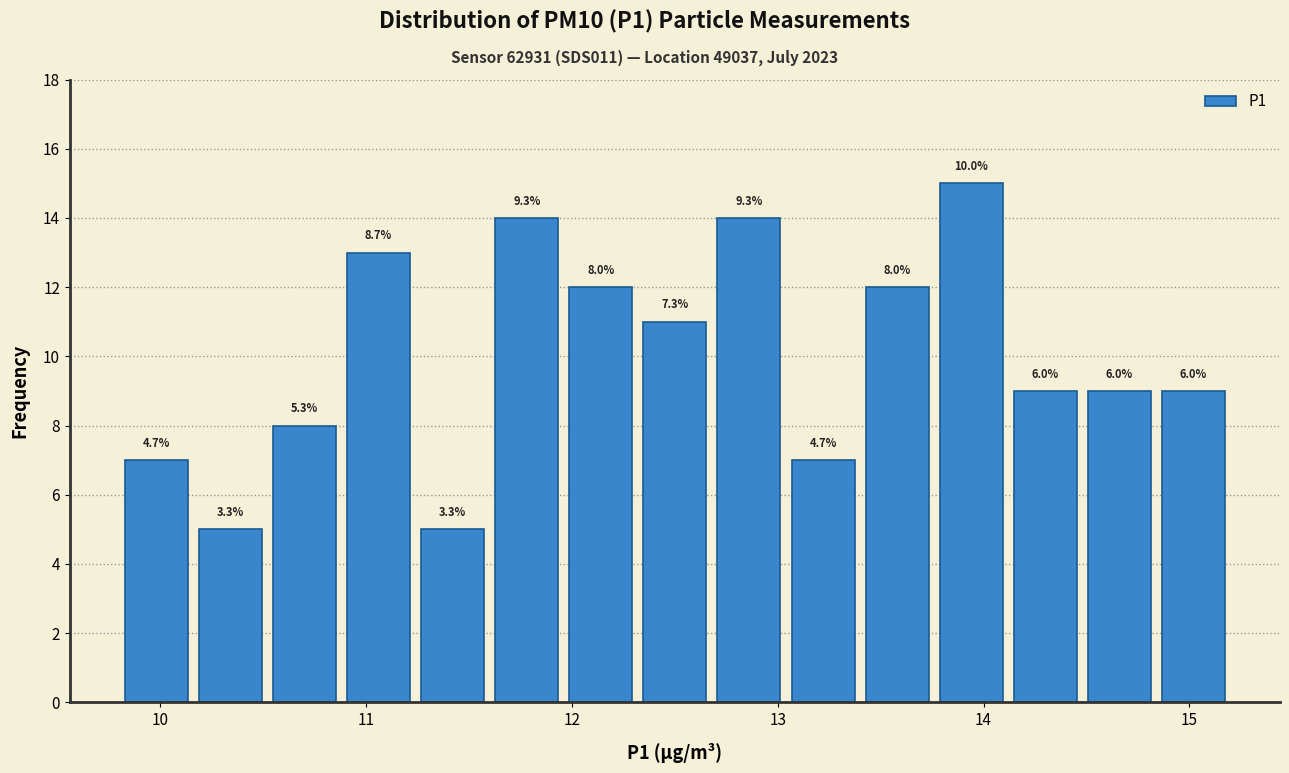

Read against the x-axis, roughly where is the centre of the tallest bar?

13.9